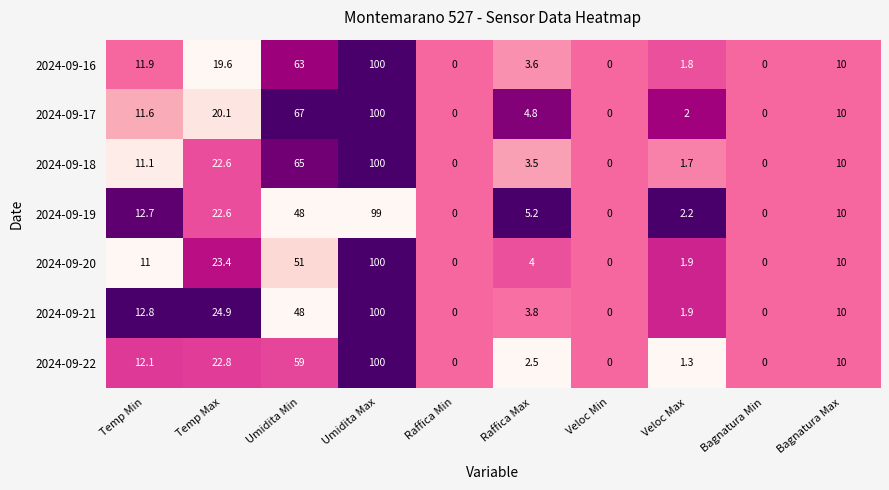

At which category is the sum across all series the highest?

Umidita Max